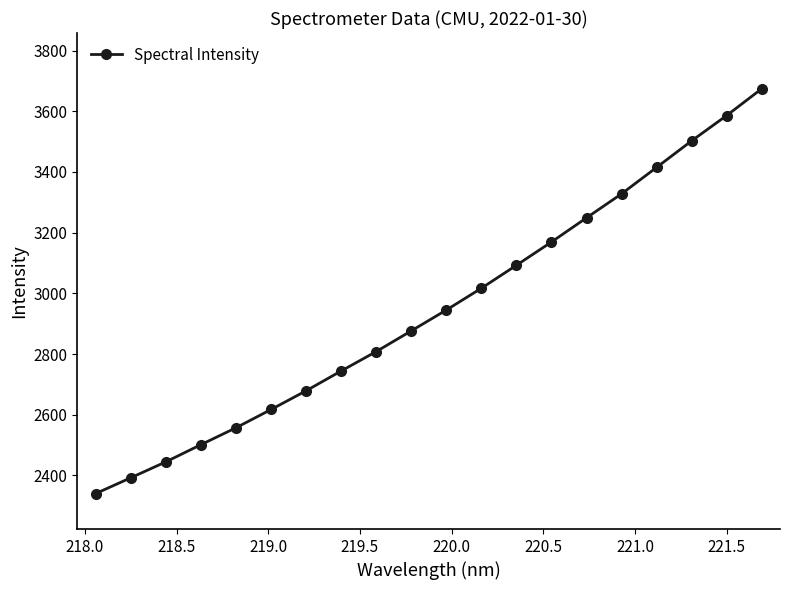

What is the value of the 15th point from the left?

3248.9